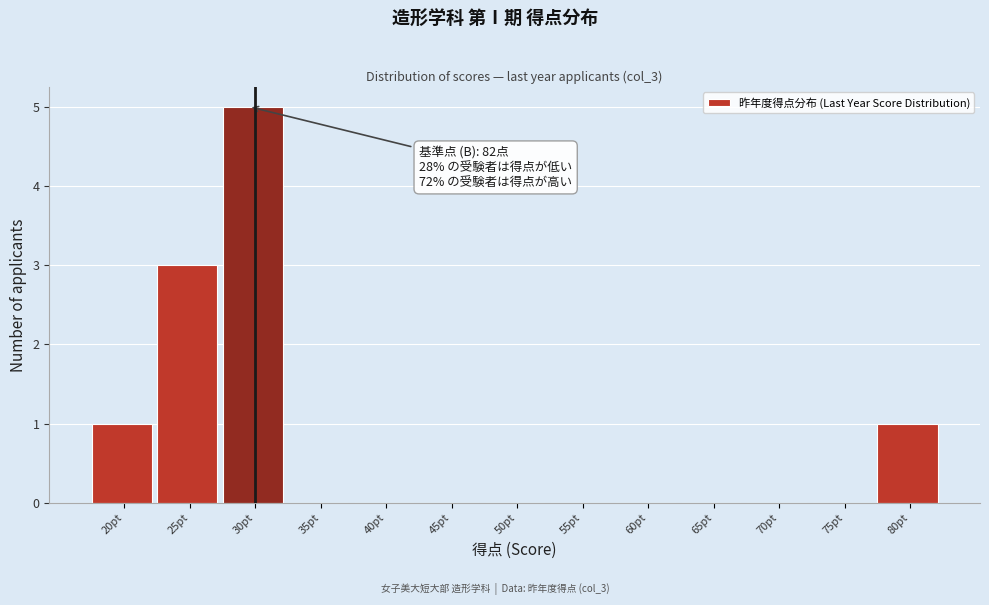

Reading left to right, what are all the values shown in this chart?

20pt=1	25pt=3	30pt=5	35pt=0	40pt=0	45pt=0	50pt=0	55pt=0	60pt=0	65pt=0	70pt=0	75pt=0	80pt=1